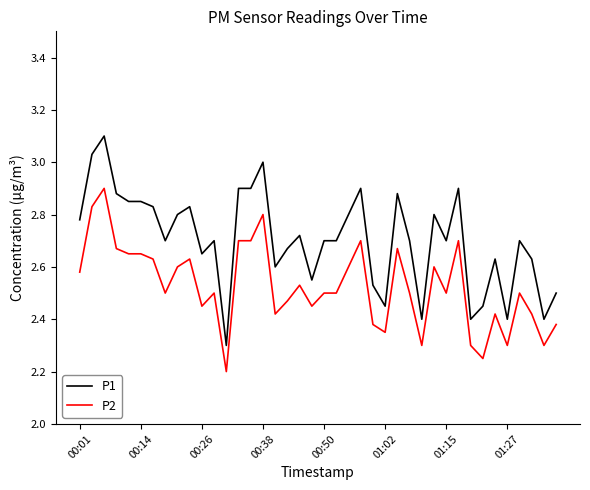

Is this an area chart (filled region under the line)?

No